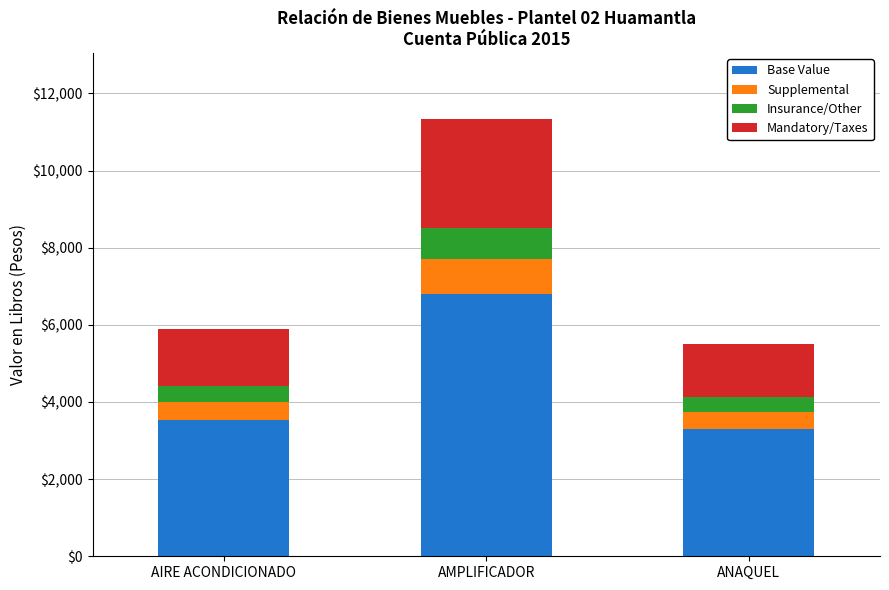

What is the difference between the maximum and minimum values in the Base Value series?

3500.2